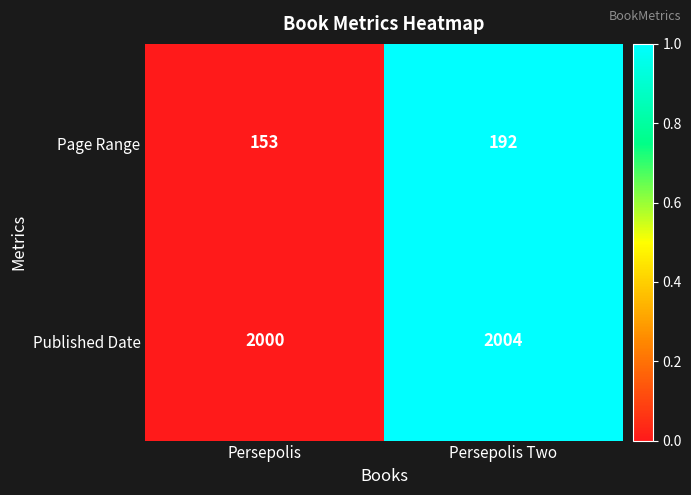

What is the approximate value of Published Date at Persepolis Two?

2004